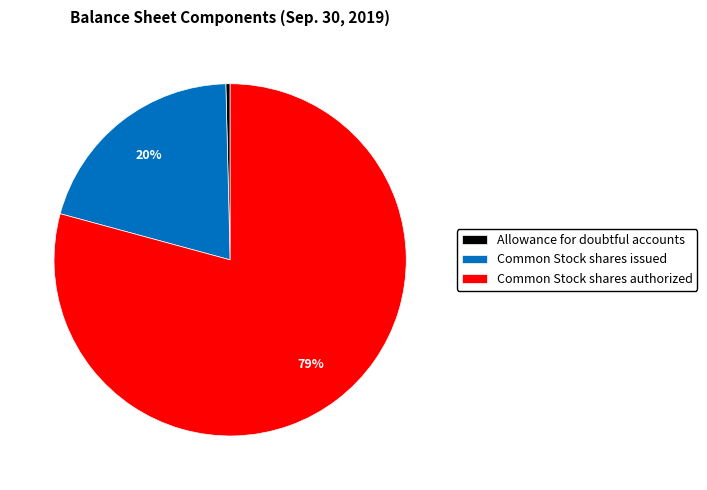

What is the largest slice in the pie chart?

Common Stock shares authorized